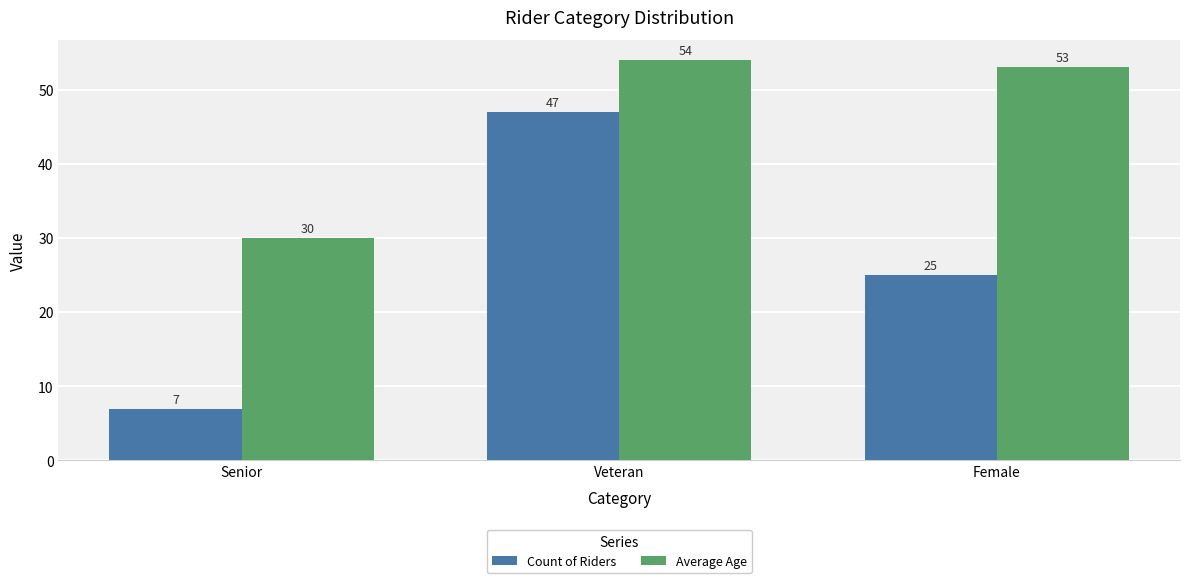

Rank the series at Veteran from highest to lowest value.

Average Age, Count of Riders